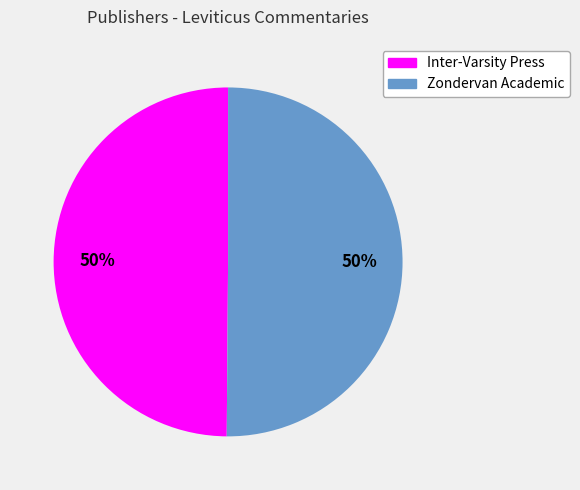

Do Inter-Varsity Press and Zondervan Academic together represent more than half of the pie?

Yes